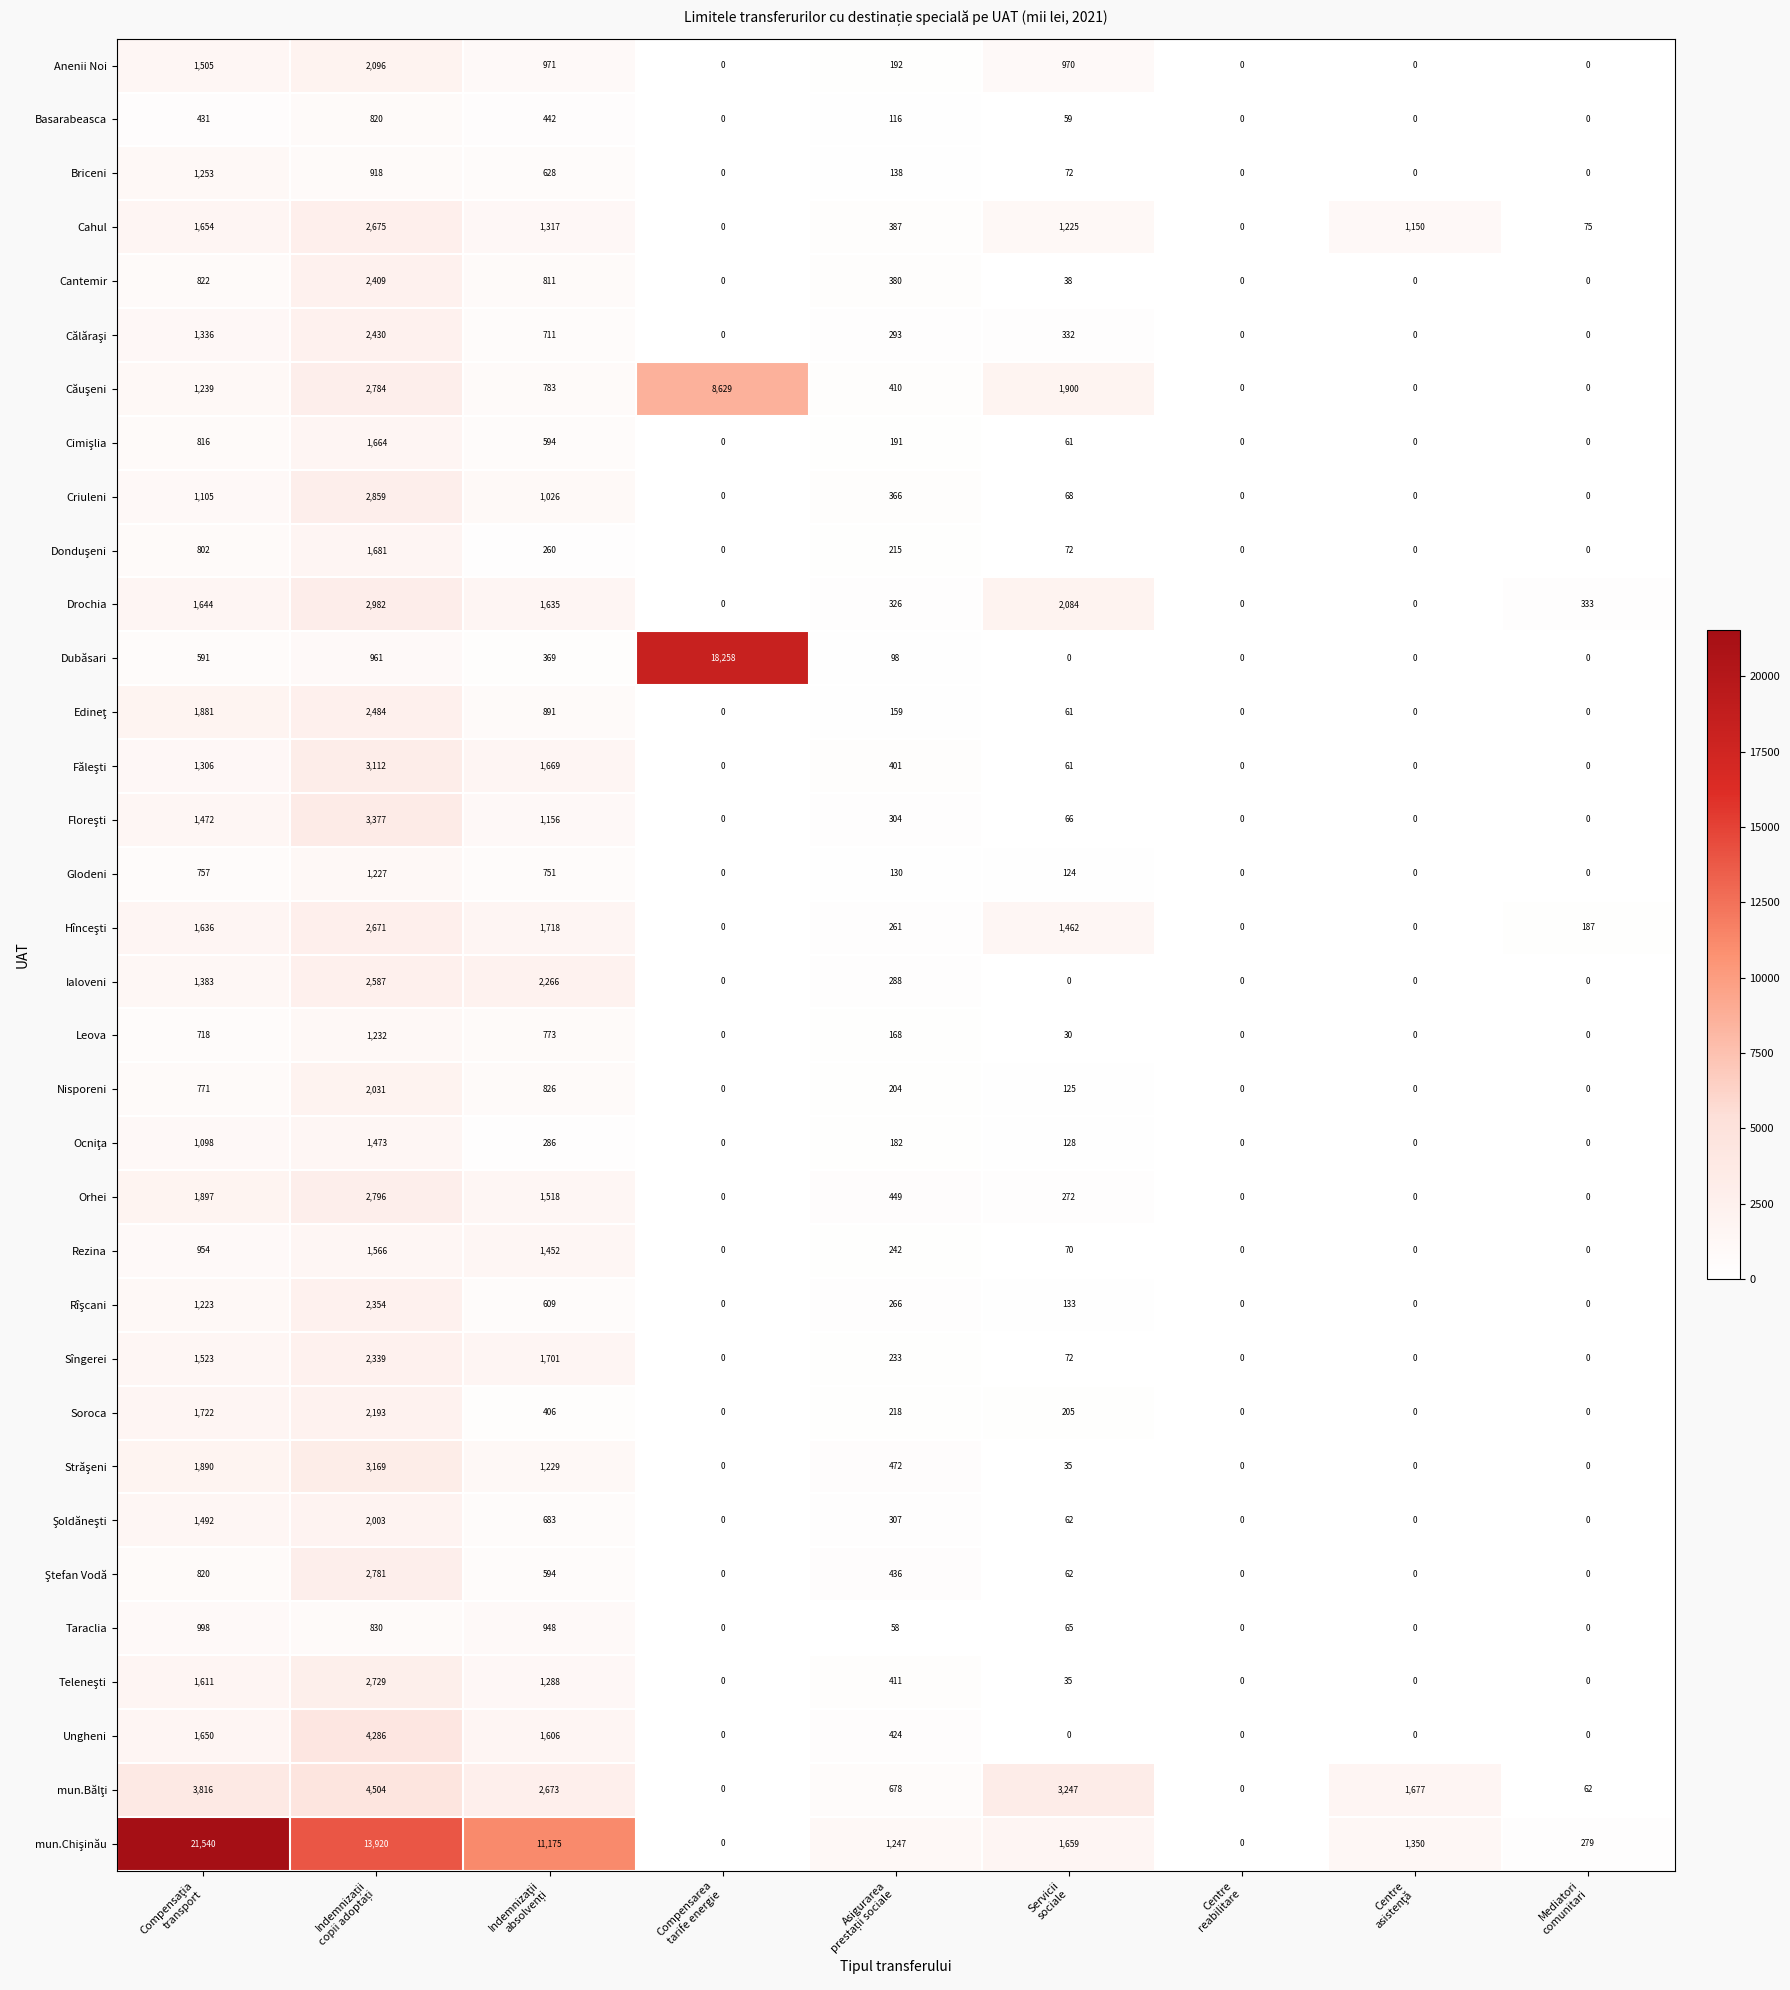

What is the maximum value shown in the chart?

21540